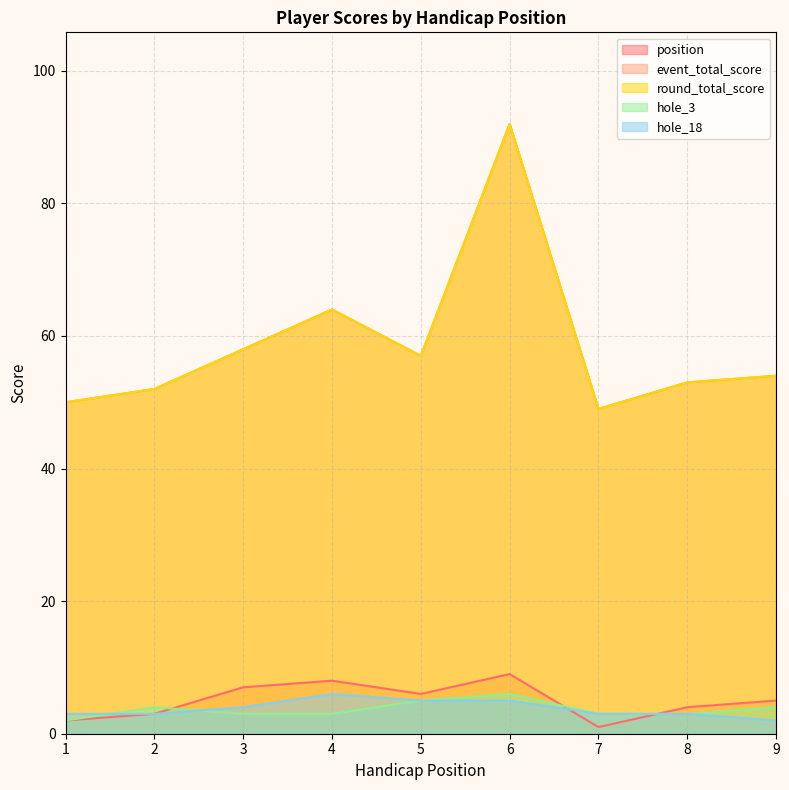

True or false: round_total_score and position intersect in this chart.

False